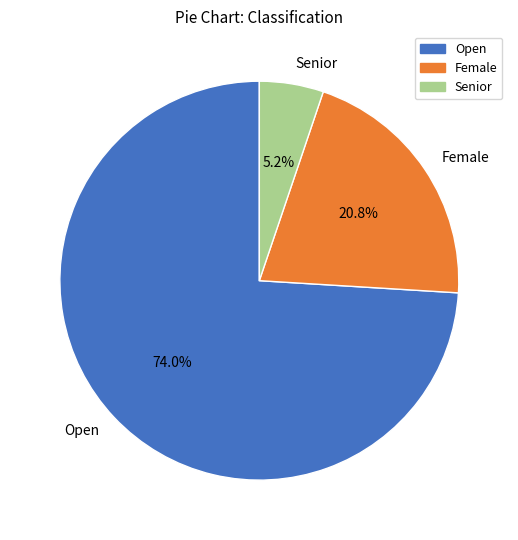

Does Open represent more than half of the total?

Yes